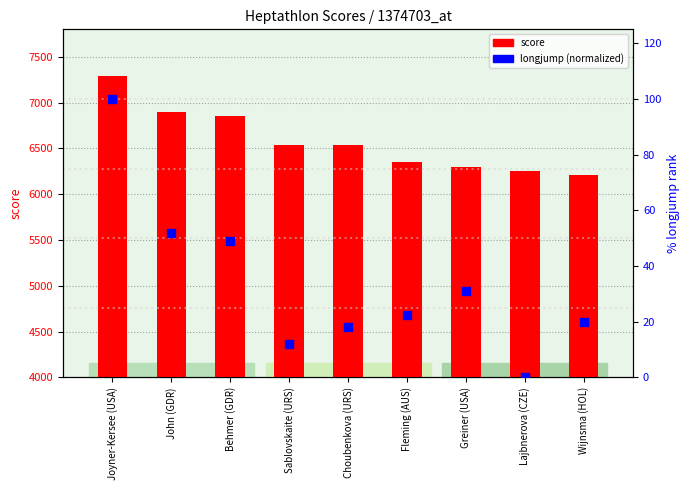

What are all the series names shown in the legend?

score, longjump (normalized)